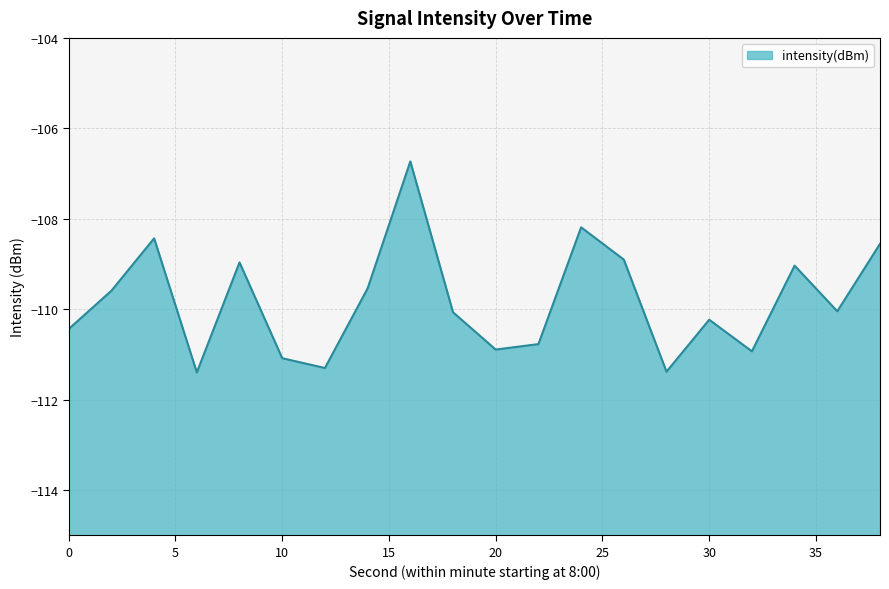

Reading left to right, transcribe all the data shown in this chart.

0=-110.4	2=-109.6	4=-108.4	6=-111.4	8=-109.0	10=-111.1	12=-111.3	14=-109.5	16=-106.7	18=-110.1	20=-110.9	22=-110.8	24=-108.2	26=-108.9	28=-111.4	30=-110.2	32=-110.9	34=-109.0	36=-110.0	38=-108.6